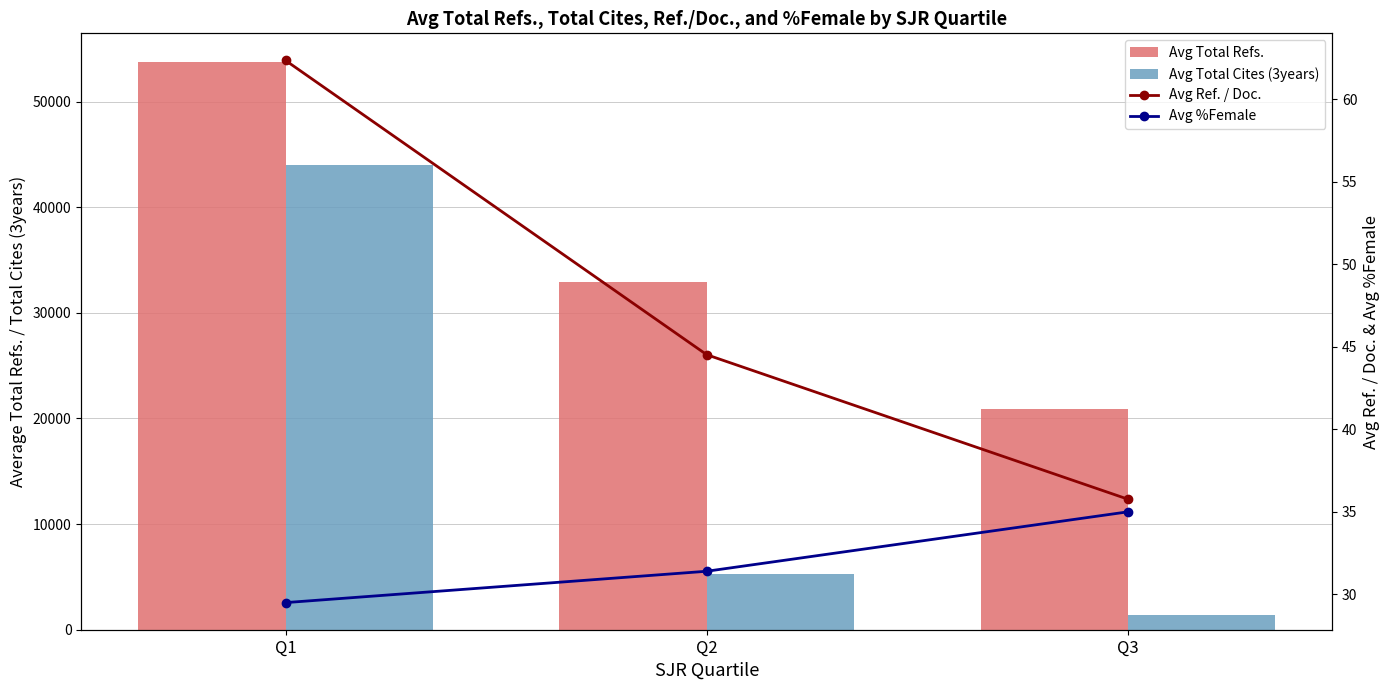

What is the average value of the Avg Total Refs. series?

35861.5